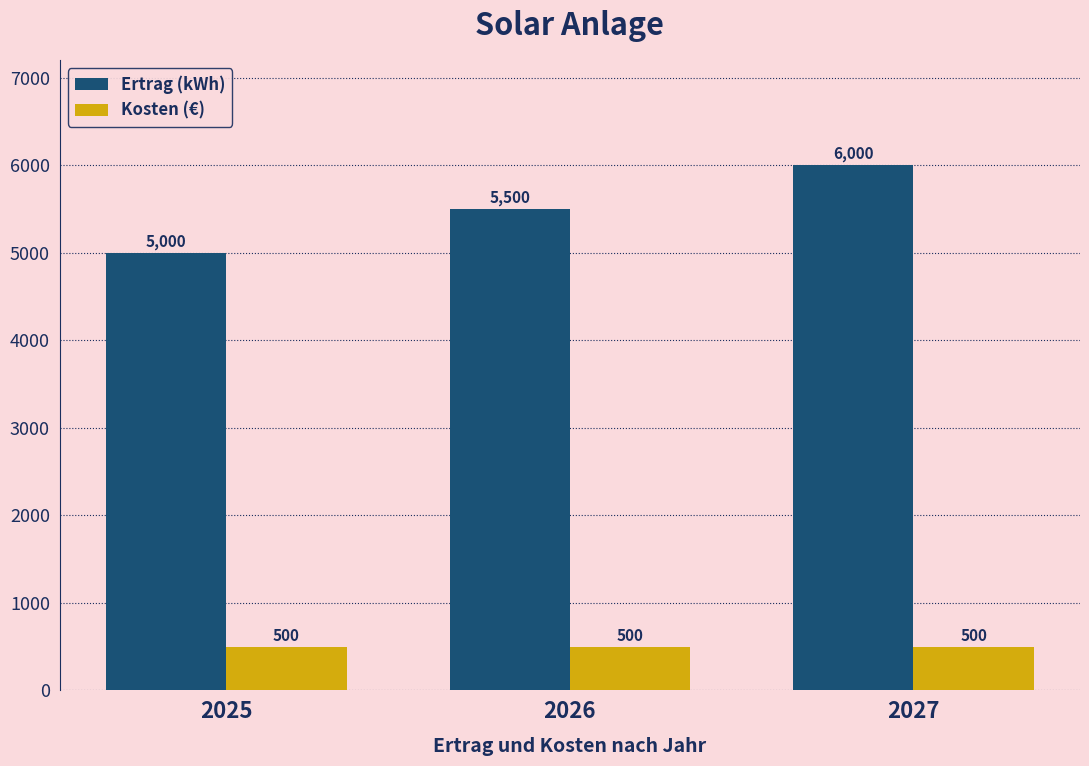

Is it true that Ertrag (kWh) equals 7698 at 2025?

False